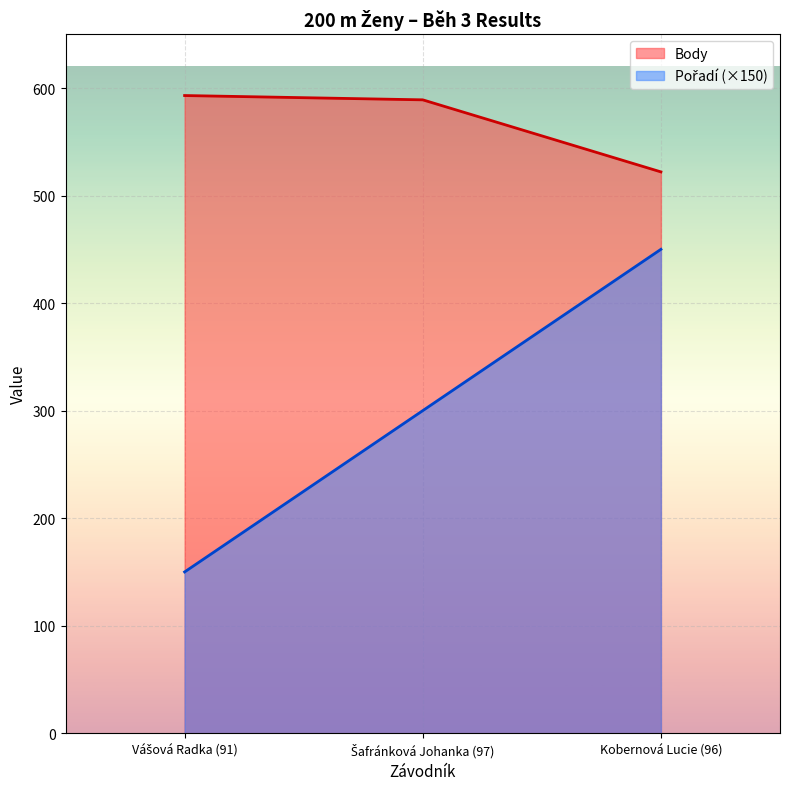

What is the highest value of the Pořadí series?

450